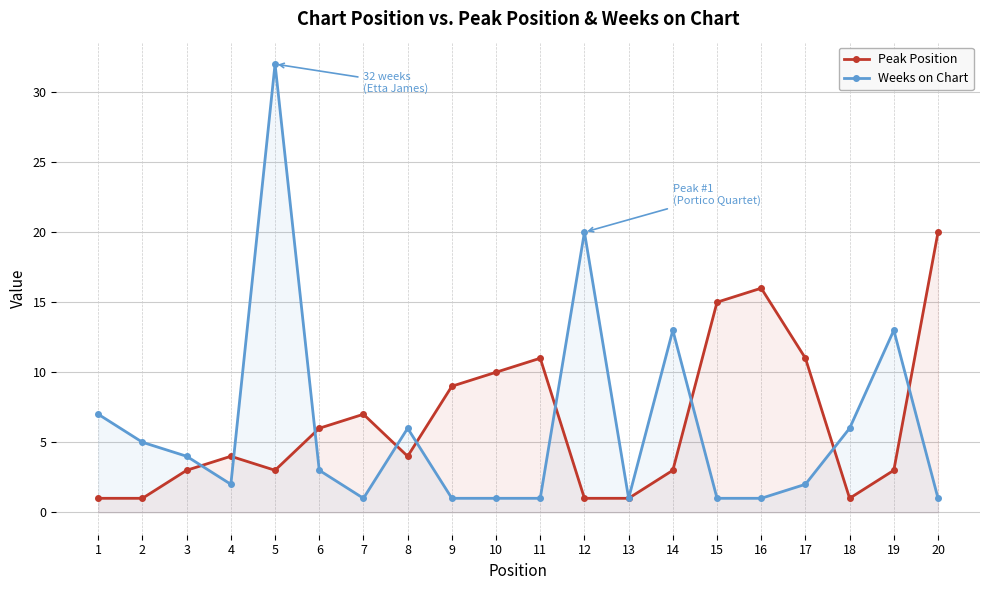

Between 8 and 13, which is larger?

8